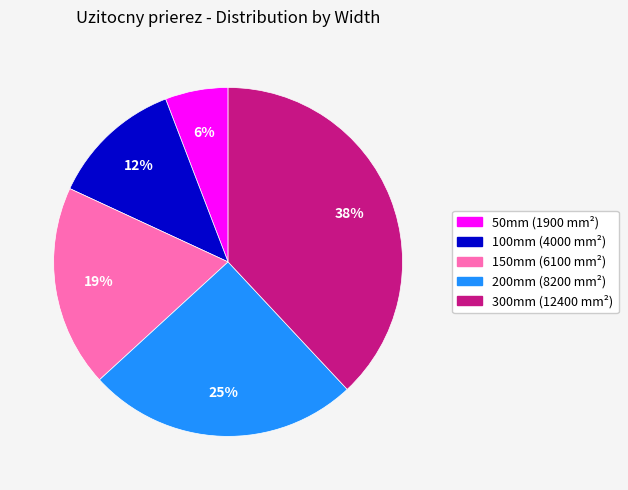

True or false: 150mm (6100 mm²) accounts for 19% of the total.

True